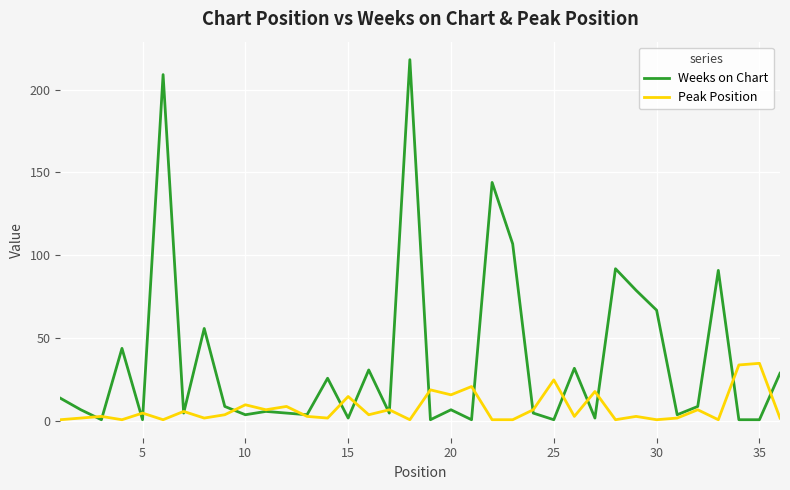

What is the maximum value shown in the chart?

218